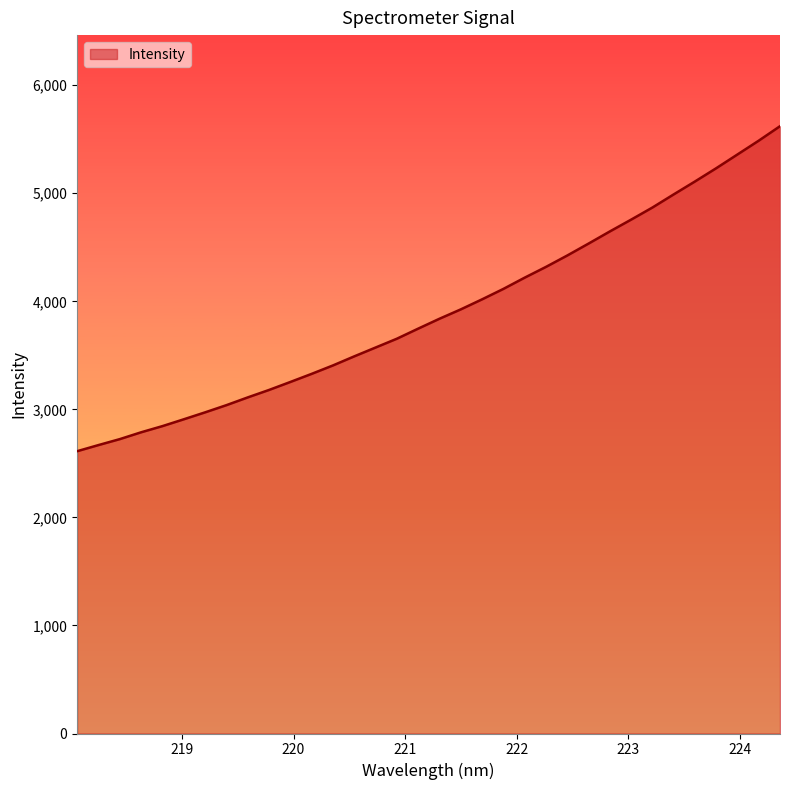

What is the maximum value shown in the chart?

5620.6